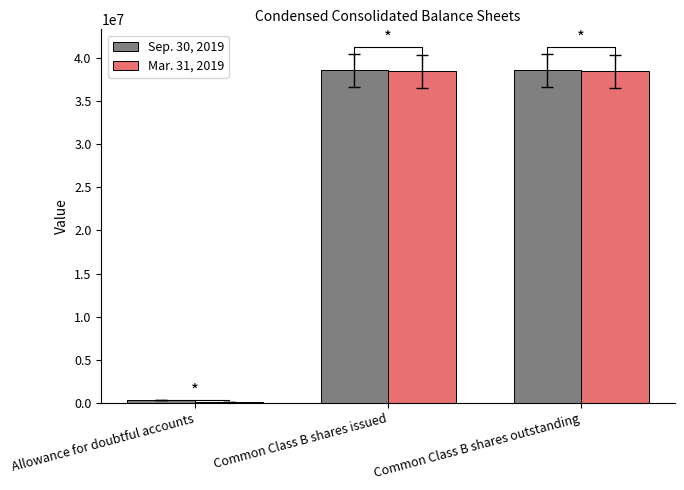

Between Common Class B shares issued and Common Class B shares outstanding, which series saw the biggest shift?

Sep. 30, 2019